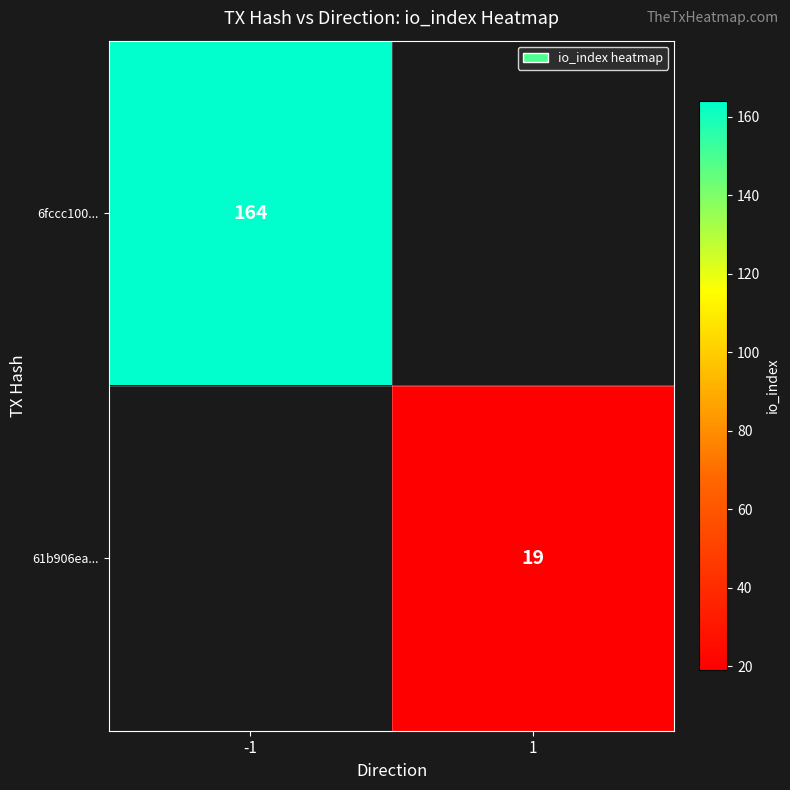

How many series are shown in this chart?

2